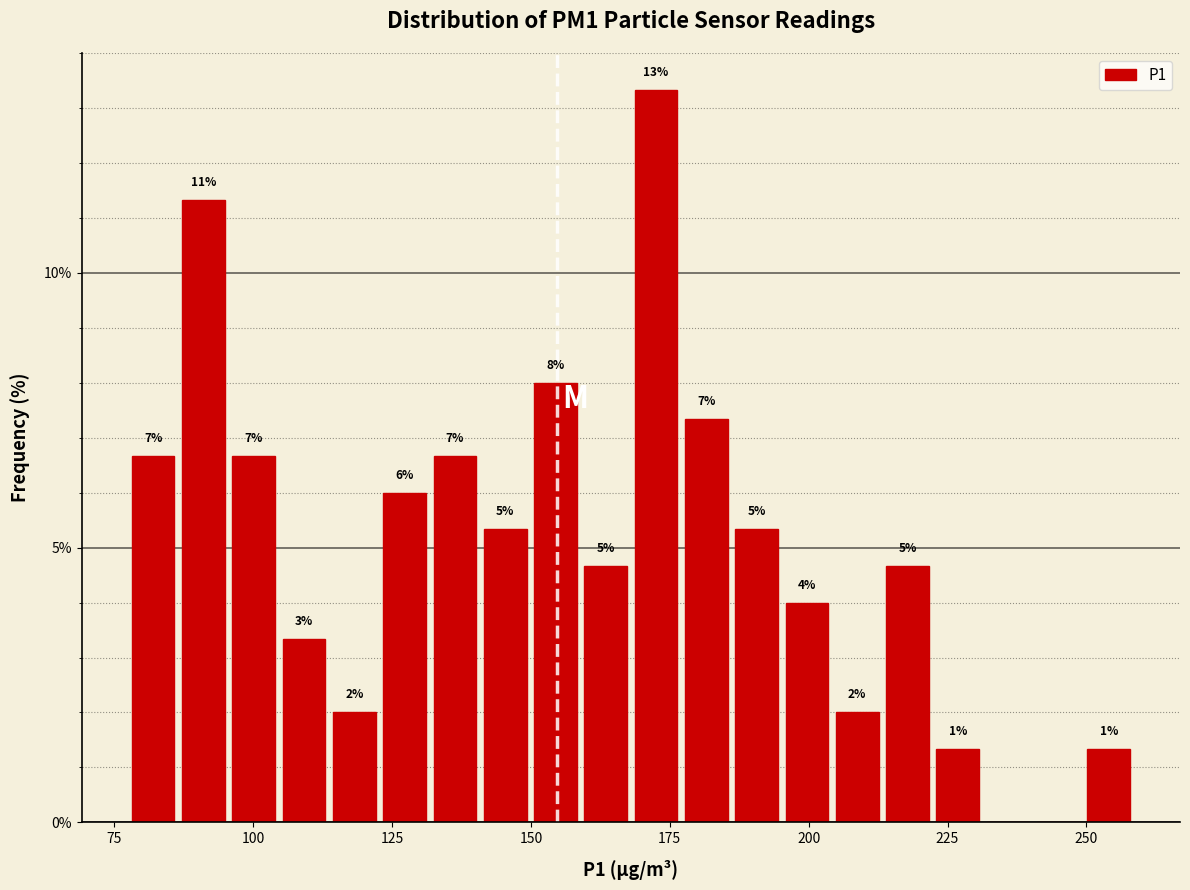

Around what value on the x-axis is the tallest bar? Give the approximate position of its centre, as read against the axis.

175